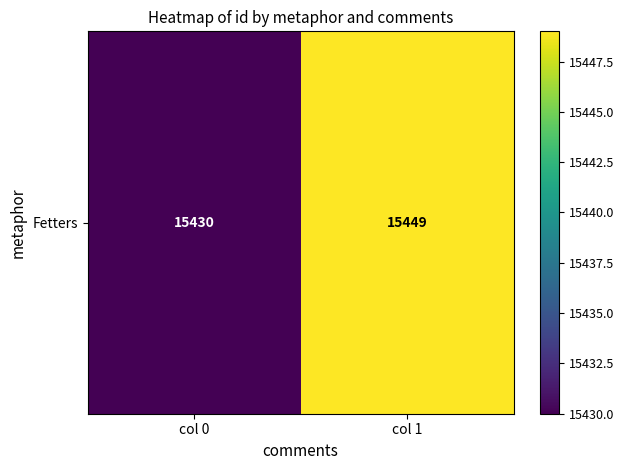

True or false: the data shows 24614 at col 1.

False